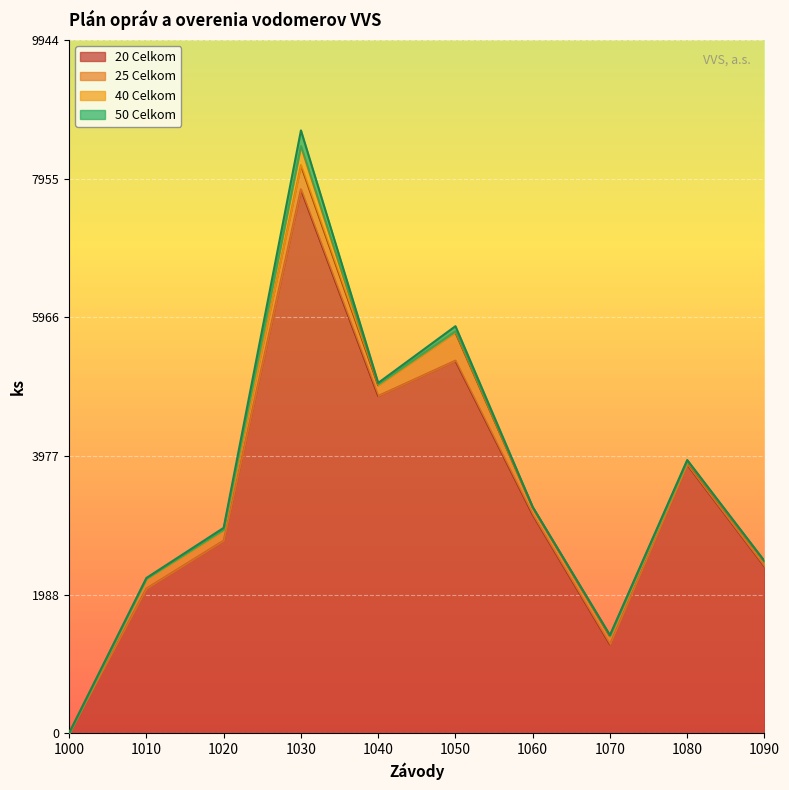

At which category is the sum across all series the highest?

1030